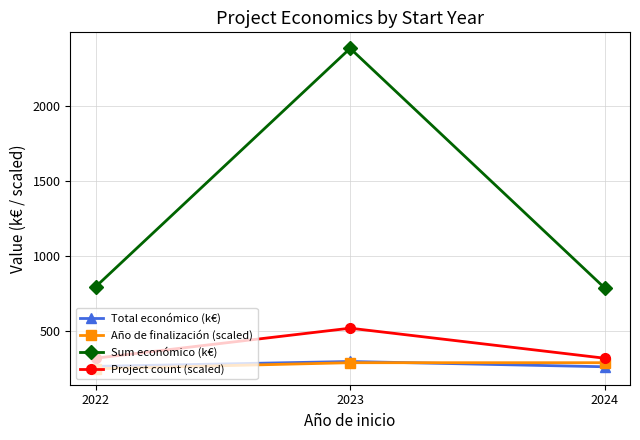

What is the difference between the maximum and minimum values in the Project count (scaled) series?

200.0